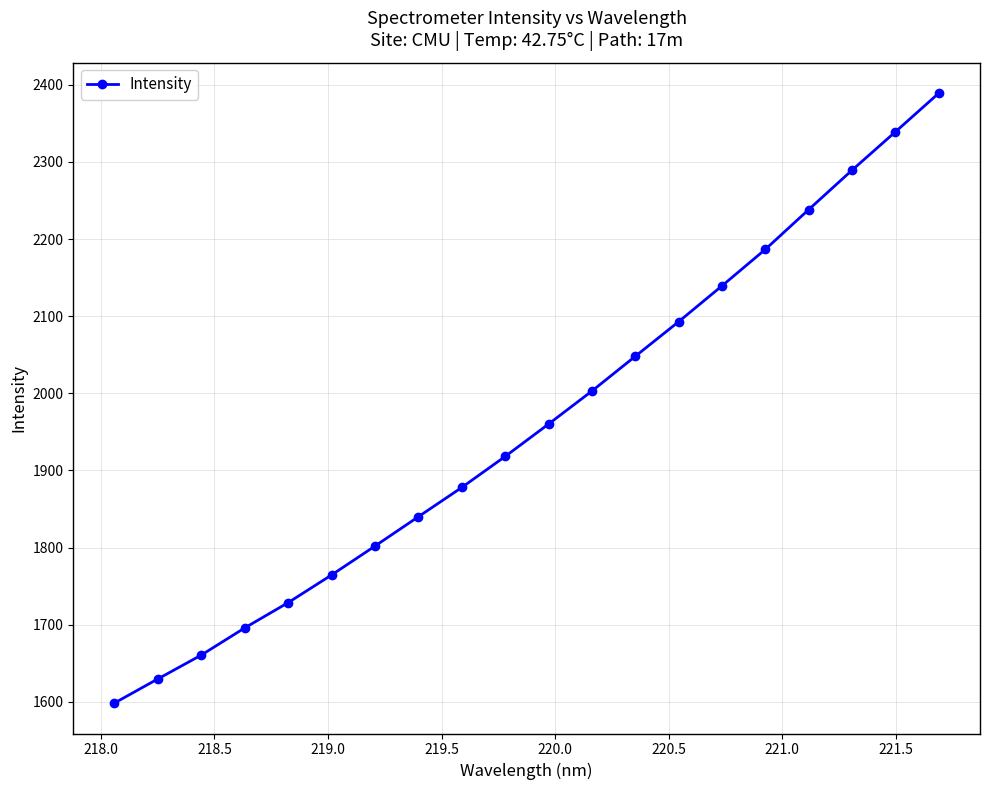

What is the sum of all values?

39200.4